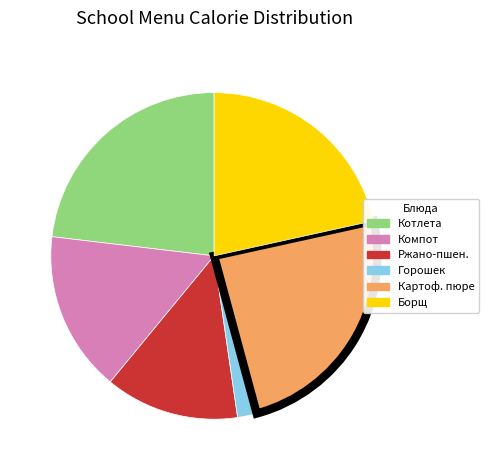

Is there a majority slice in this chart?

No